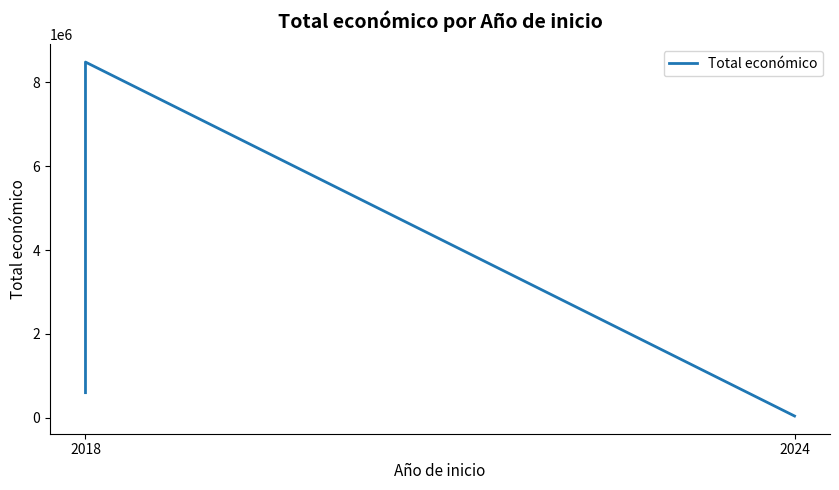

What is the difference between the values at 2024 and 2018?

8442154